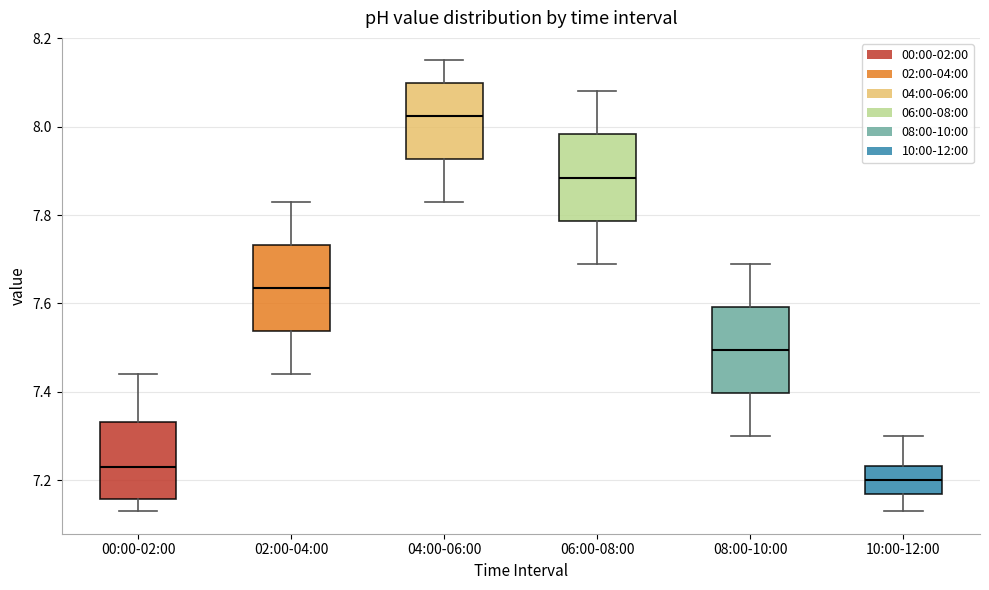

Where does the median line of the box for 10:00-12:00 sit on the y-axis? The values are not printed on the chart, so give them approximately, as read against the axis.

7.20